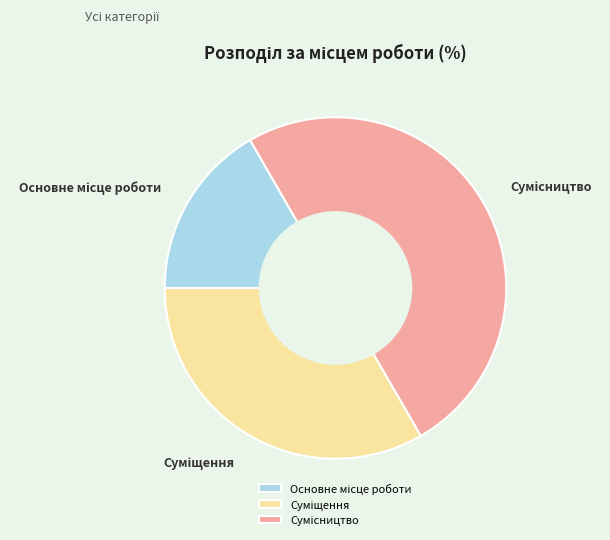

The Основне місце роботи slice represents 7% of the pie. True or false?

False